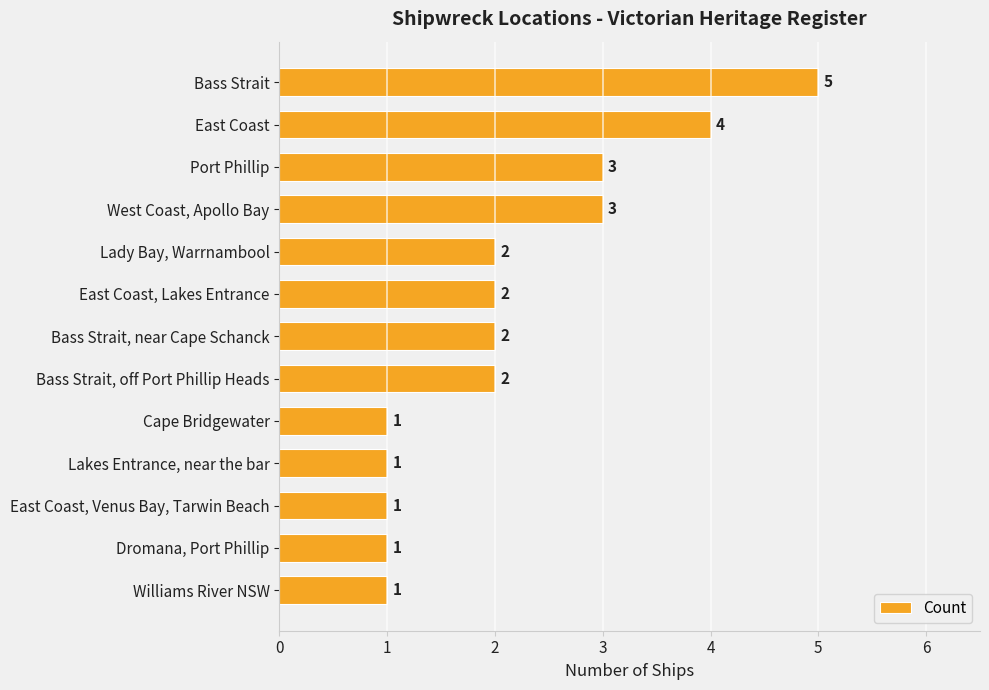

Count the values in the range 1 to 3.

11